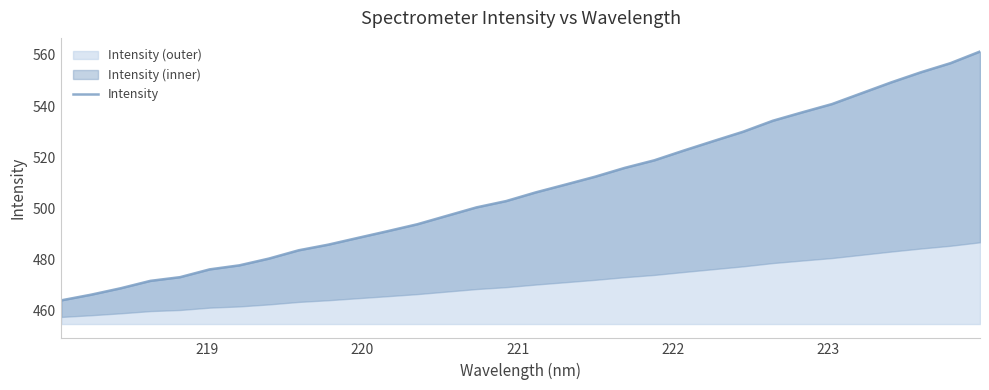

What is the minimum value for Intensity (outer)?

464.0